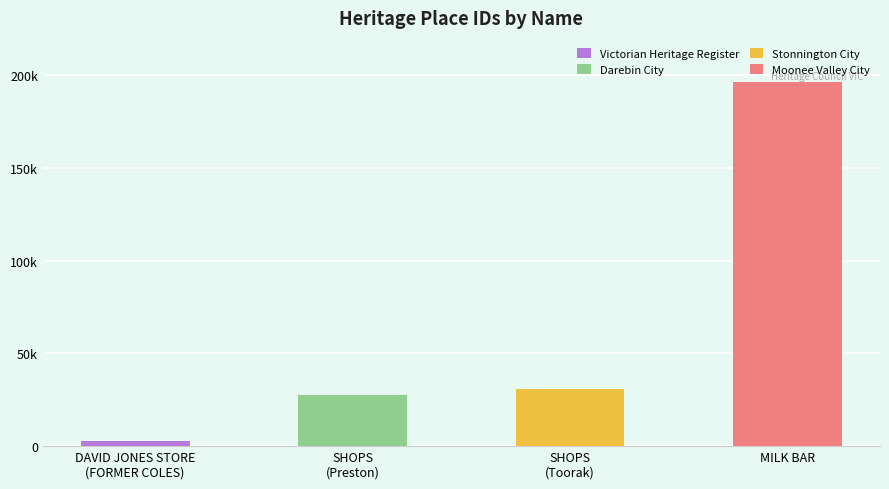

Rank the categories by value from lowest to highest.

DAVID JONES STORE
(FORMER COLES), SHOPS
(Preston), SHOPS
(Toorak), MILK BAR